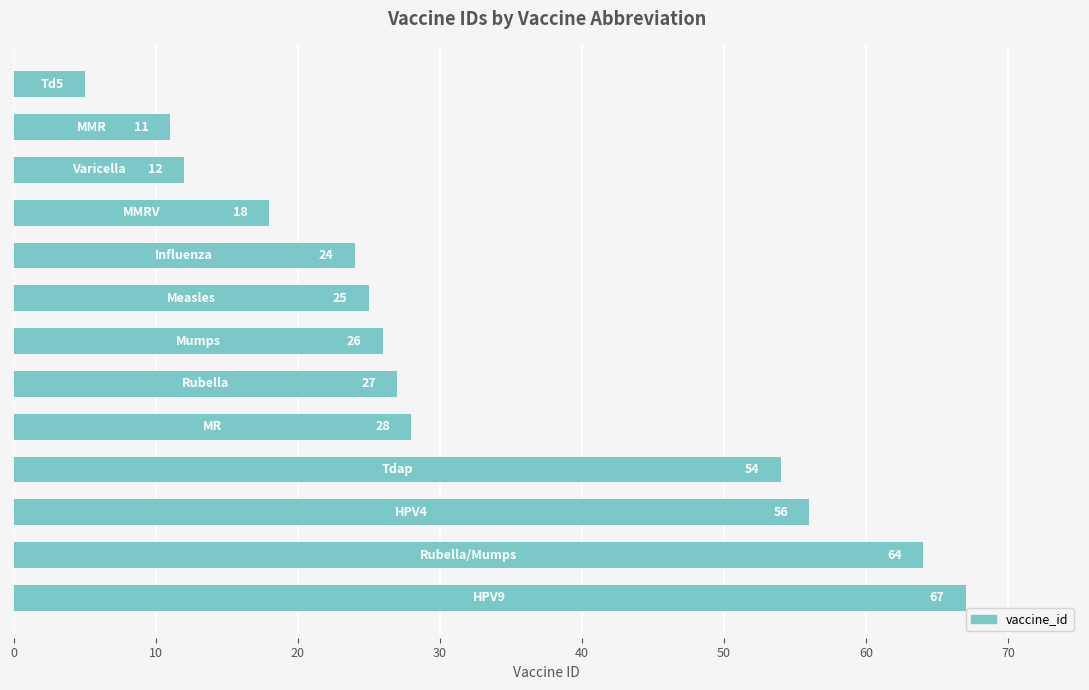

Reading top to bottom, extract all data points from this chart.

5	11	12	18	24	25	26	27	28	54	56	64	67